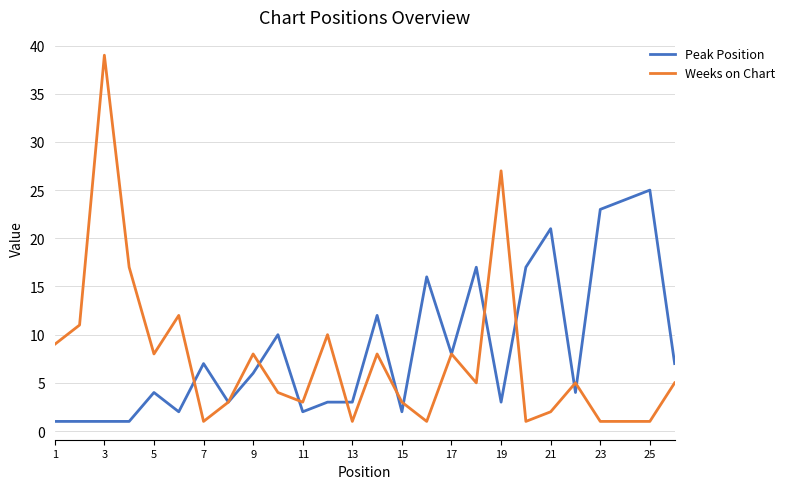

Which series has the widest spread of values?

Weeks on Chart